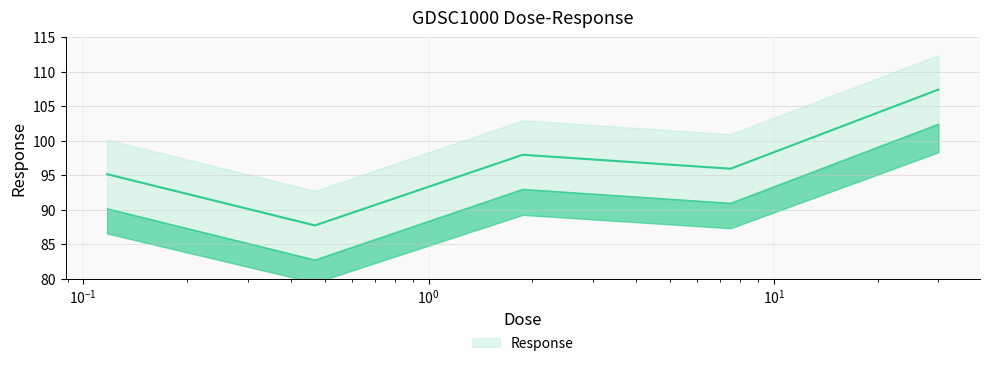

List the labels in order of value, largest first.

30.0, 1.875, 7.5, 0.117188, 0.46875